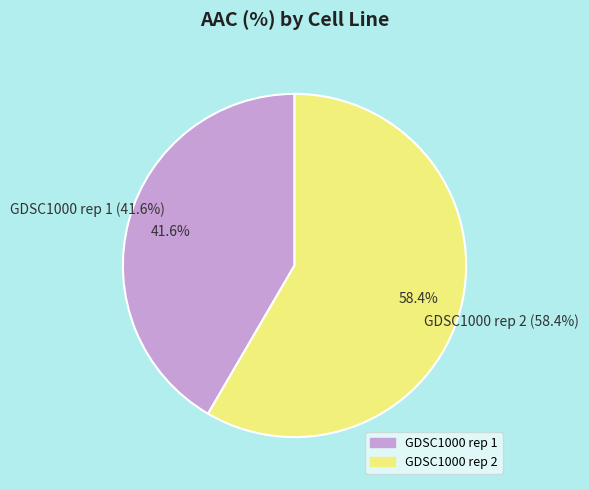

Count the number of slices in the pie.

2